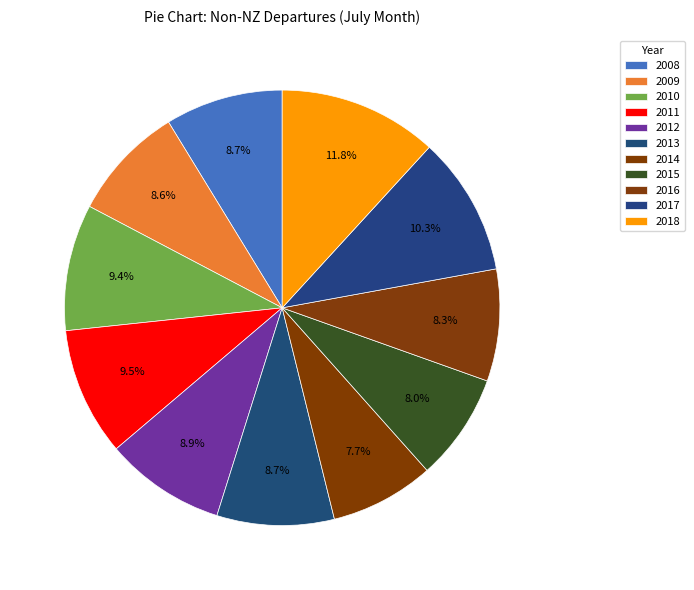

How many segments does this pie chart have?

11